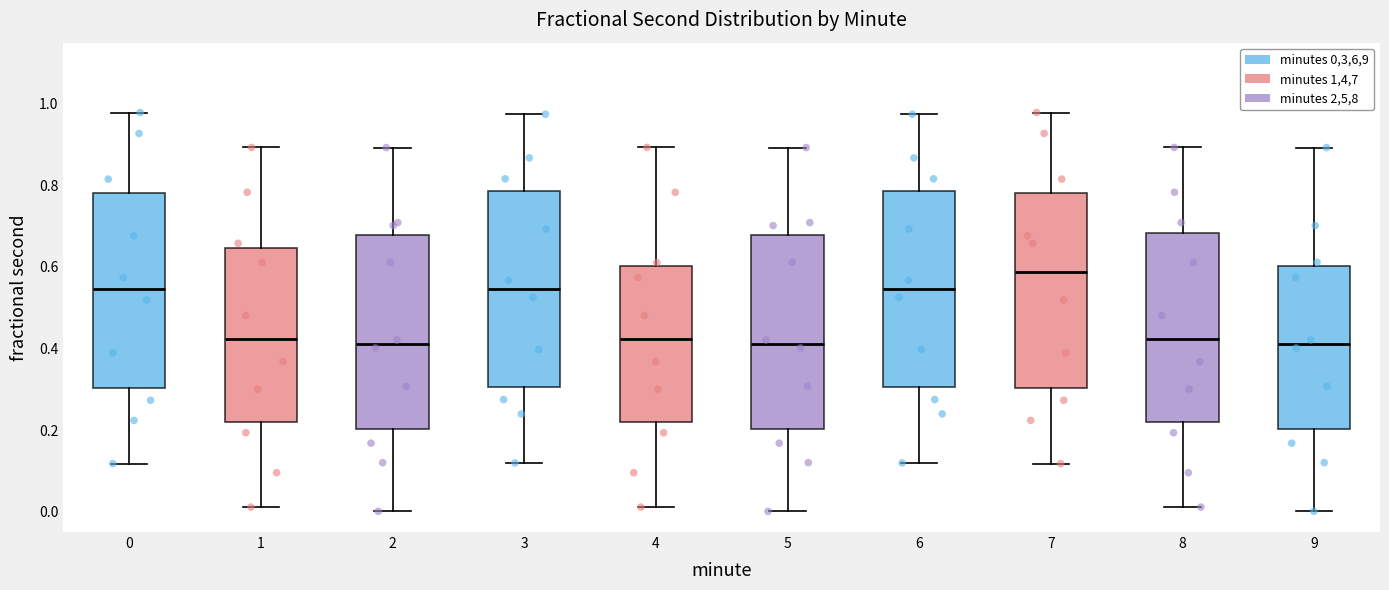

Reading left to right, read every box against the y-axis: the position of its median line, the range the box covers, and the ends of its whiskers. The values are not printed on the chart, so give them approximately, as read against the axis.

0: median 0.54, box 0.30 to 0.78, whiskers 0.12 to 0.98
1: median 0.42, box 0.22 to 0.64, whiskers 0.02 to 0.90
2: median 0.42, box 0.20 to 0.68, whiskers 0.00 to 0.90
3: median 0.54, box 0.30 to 0.78, whiskers 0.12 to 0.98
4: median 0.42, box 0.22 to 0.60, whiskers 0.02 to 0.90
5: median 0.42, box 0.20 to 0.68, whiskers 0.00 to 0.90
6: median 0.54, box 0.30 to 0.78, whiskers 0.12 to 0.98
7: median 0.58, box 0.30 to 0.78, whiskers 0.12 to 0.98
8: median 0.42, box 0.22 to 0.68, whiskers 0.02 to 0.90
9: median 0.42, box 0.20 to 0.60, whiskers 0.00 to 0.90